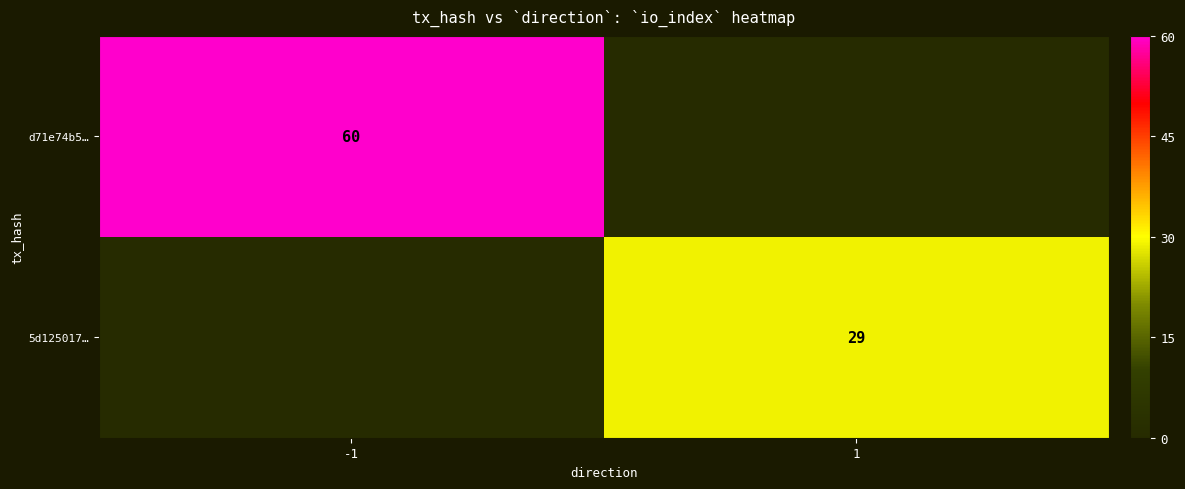

The d71e74b5… series shows 60 at -1. True or false?

True